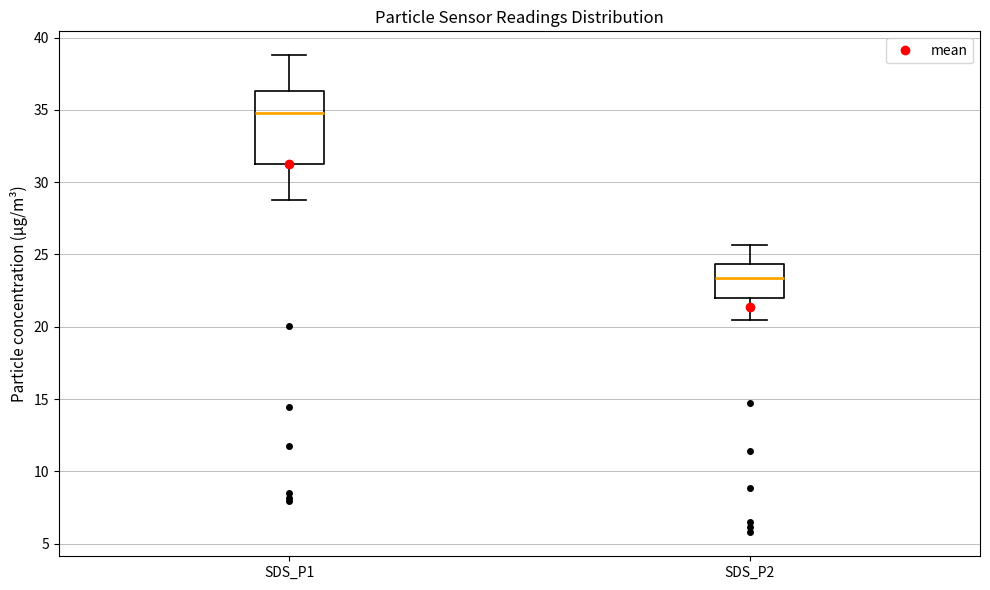

Where is the upper edge of the box for SDS_P2 on the y-axis? The values are not printed on the chart, so give them approximately, as read against the axis.

24.5